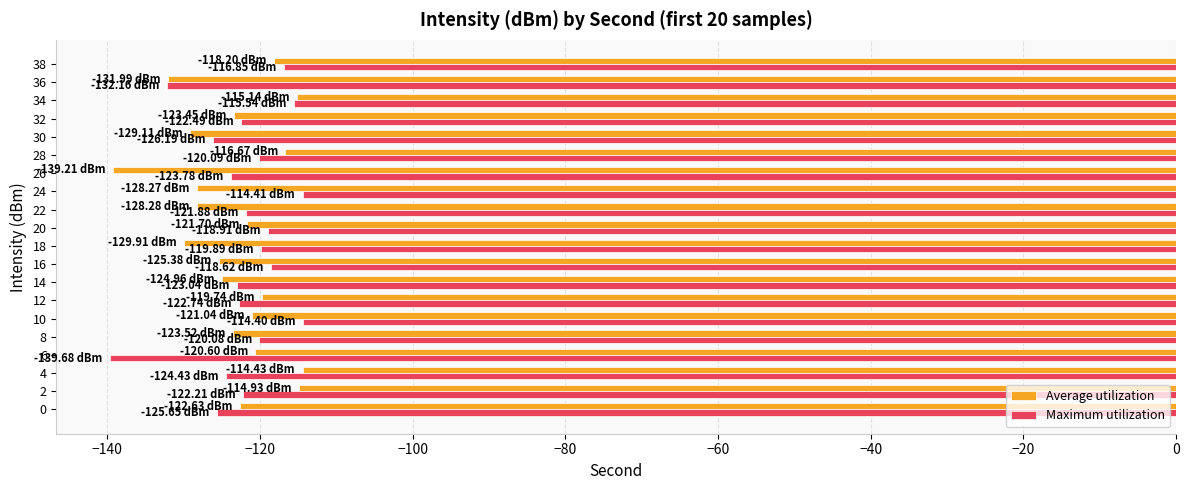

What is the average value of the Maximum utilization series?

-122.2